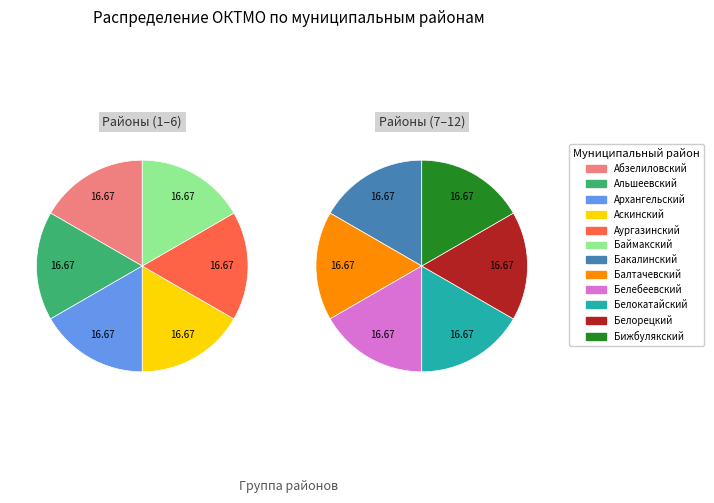

How much of the chart is everything except Белорецкий?

91.7%